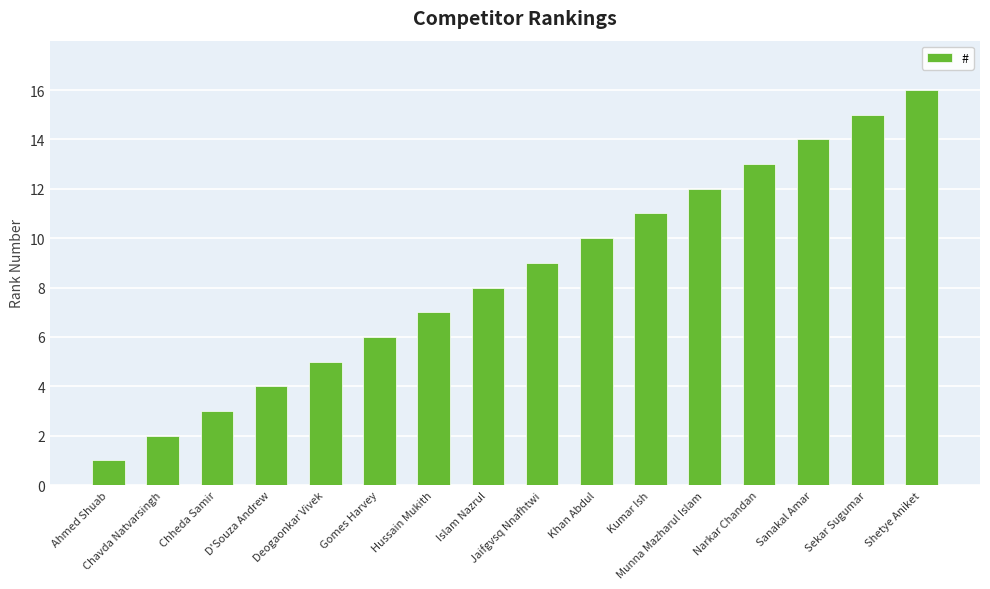

What position from the right is Chheda Samir?

14